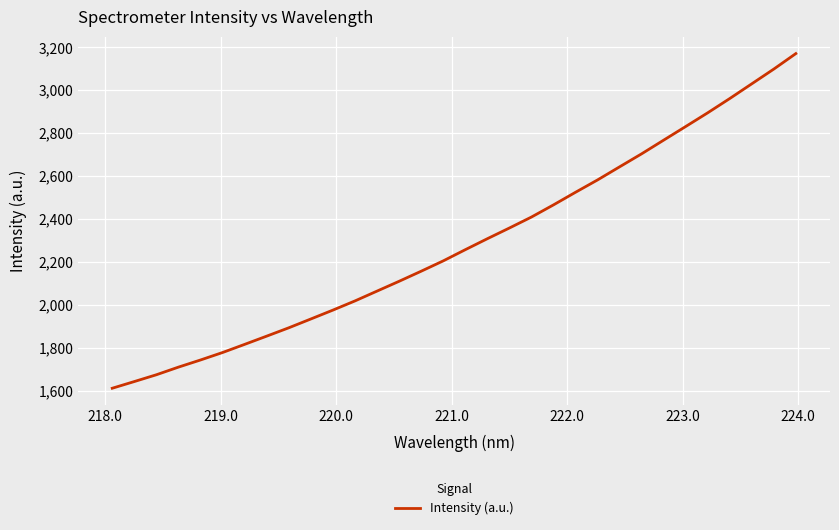

What is the difference between the maximum and minimum values?

1557.8